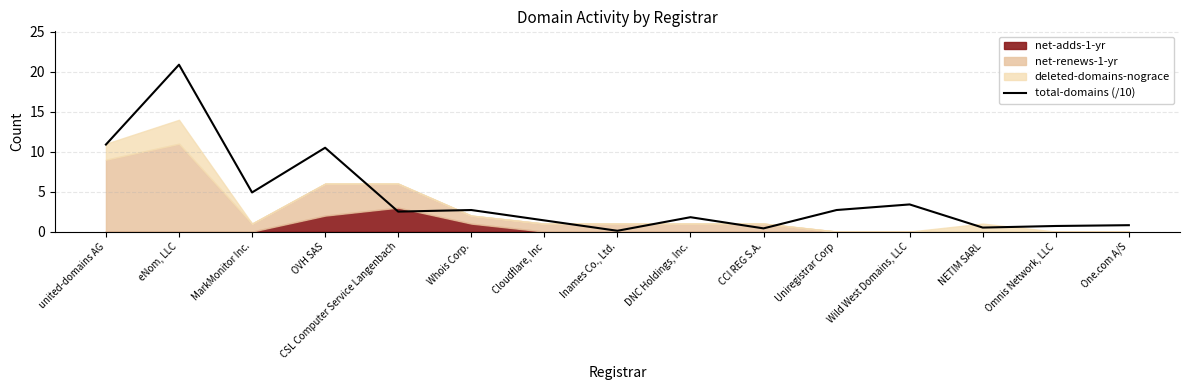

Reading left to right, list all the values displayed in this chart.

10.9	20.9	4.9	10.5	2.5	2.7	1.4	0.1	1.8	0.4	2.7	3.4	0.5	0.7	0.8